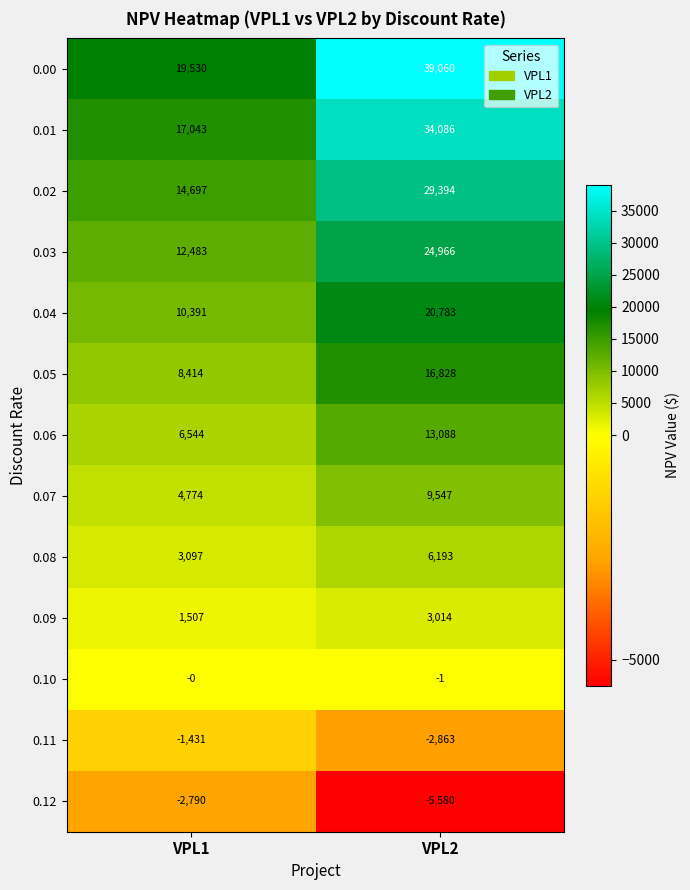

What is the approximate value of 0.04 at VPL1?

10391